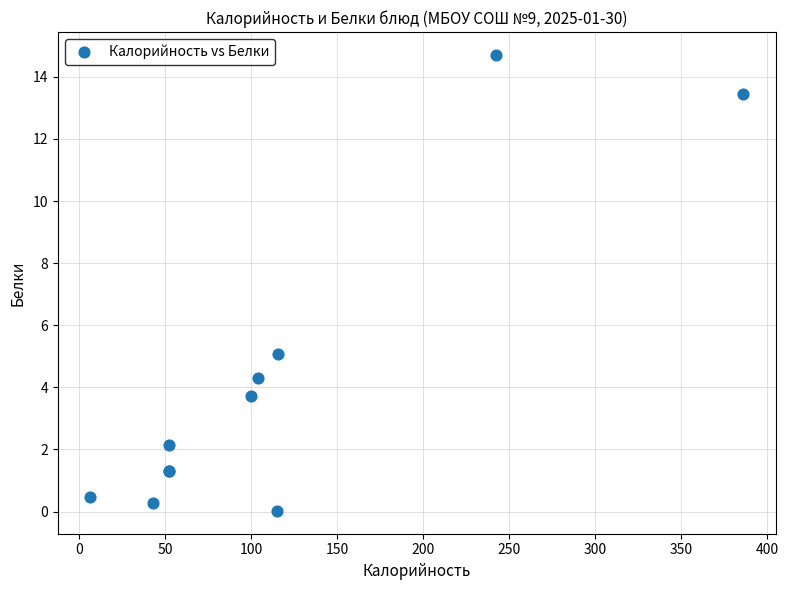

What Y value in the scatter plot is closest to 7?

5.1